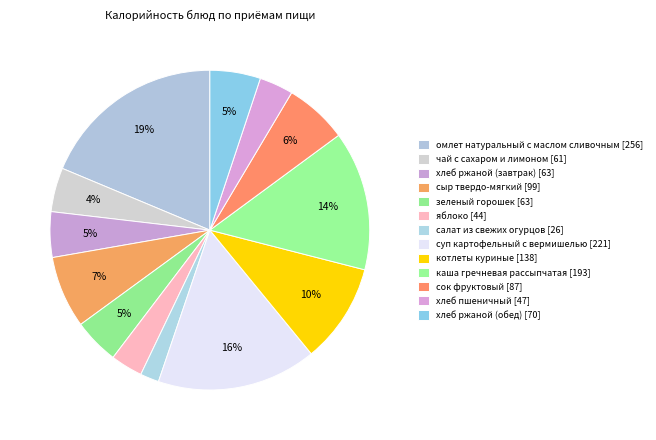

To the nearest percent, what portion does яблоко represent?

3%